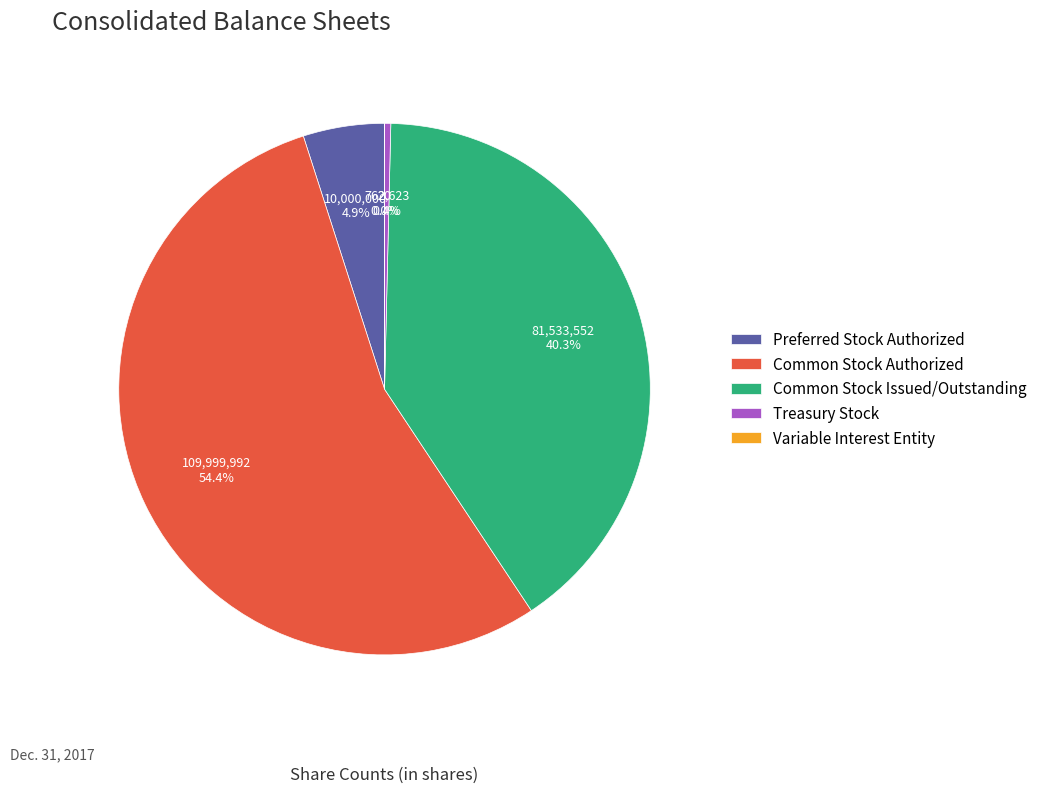

Rank the categories by value from highest to lowest.

Common Stock Authorized, Common Stock Issued/Outstanding, Preferred Stock Authorized, Treasury Stock, Variable Interest Entity